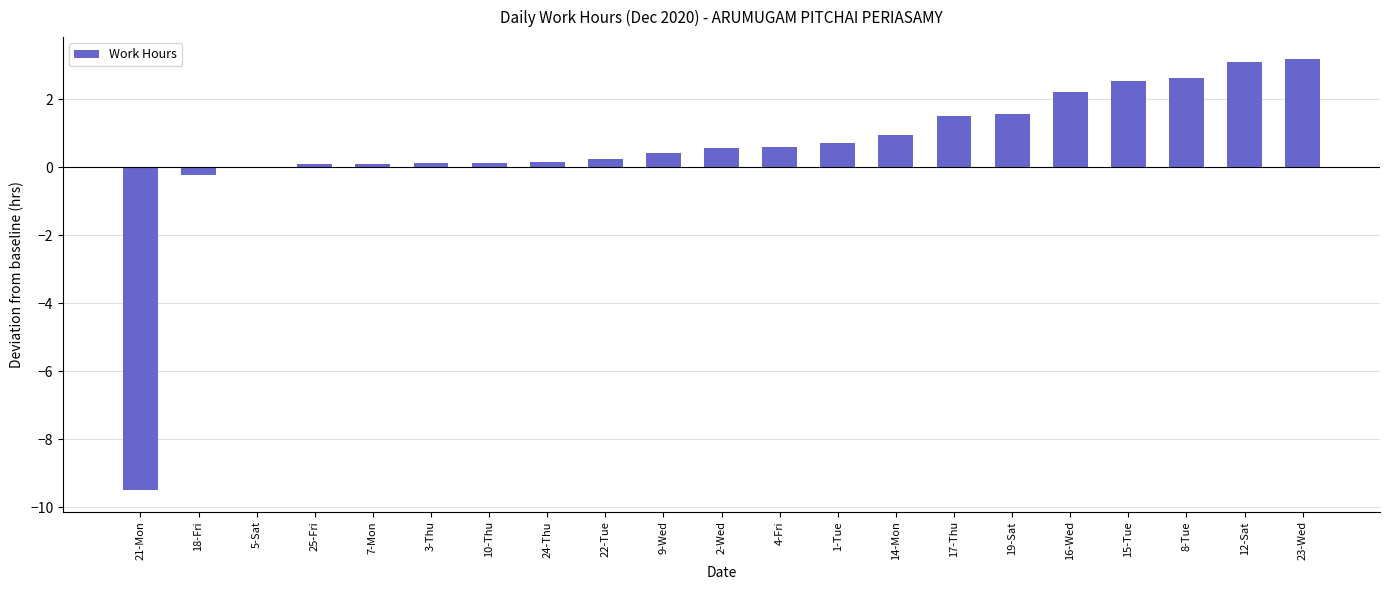

Are the bars horizontal?

No